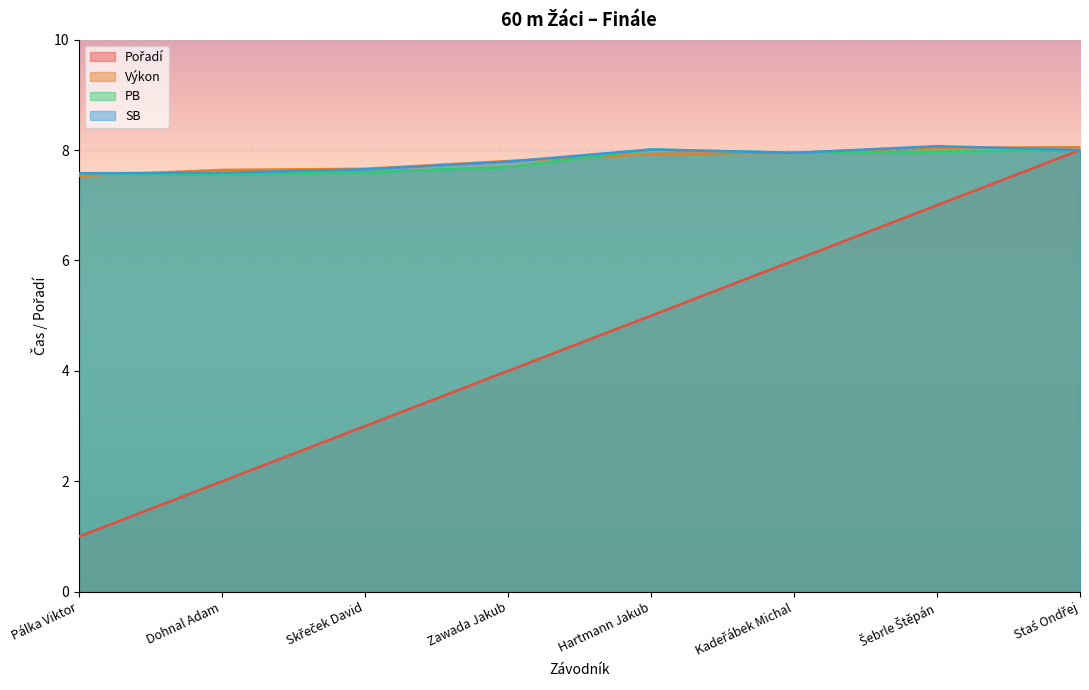

Reading left to right, transcribe all the data shown in this chart.

Pořadí: 1.0	2.0	3.0	4.0	5.0	6.0	7.0	8.0
Výkon: 7.5	7.6	7.7	7.8	7.9	8.0	8.0	8.1
PB: 7.6	7.5	7.6	7.7	8.0	8.0	8.0	8.0
SB: 7.6	7.6	7.7	7.8	8.0	8.0	8.1	8.0